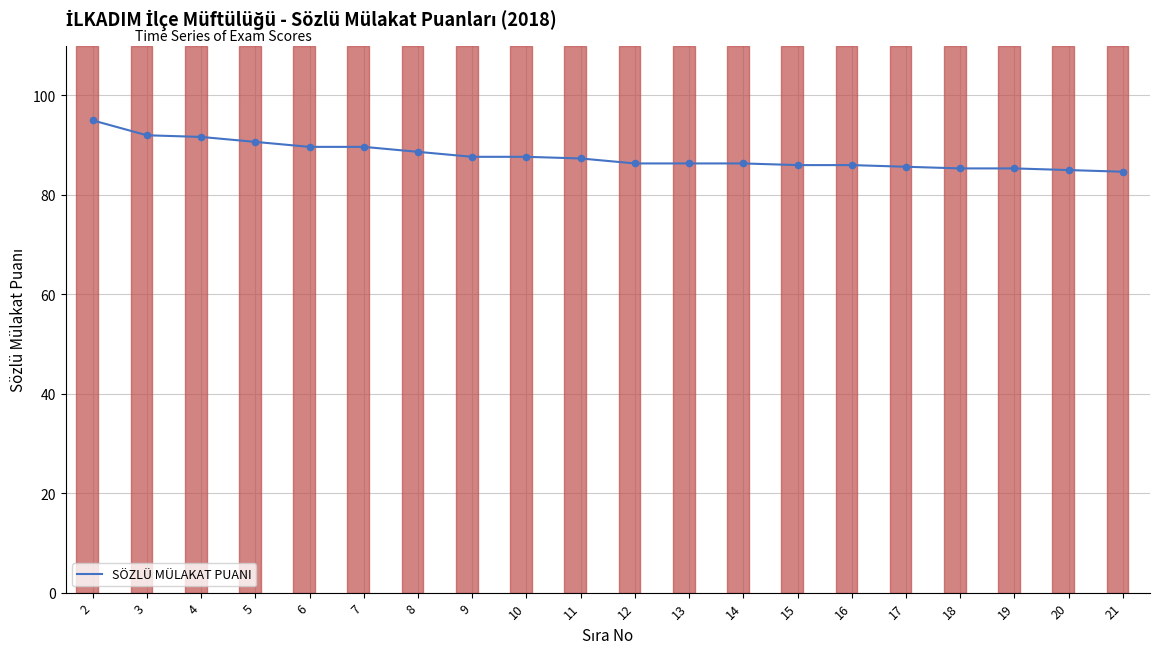

Approximately how many times larger is the value at 20 compared to 15?

1.0